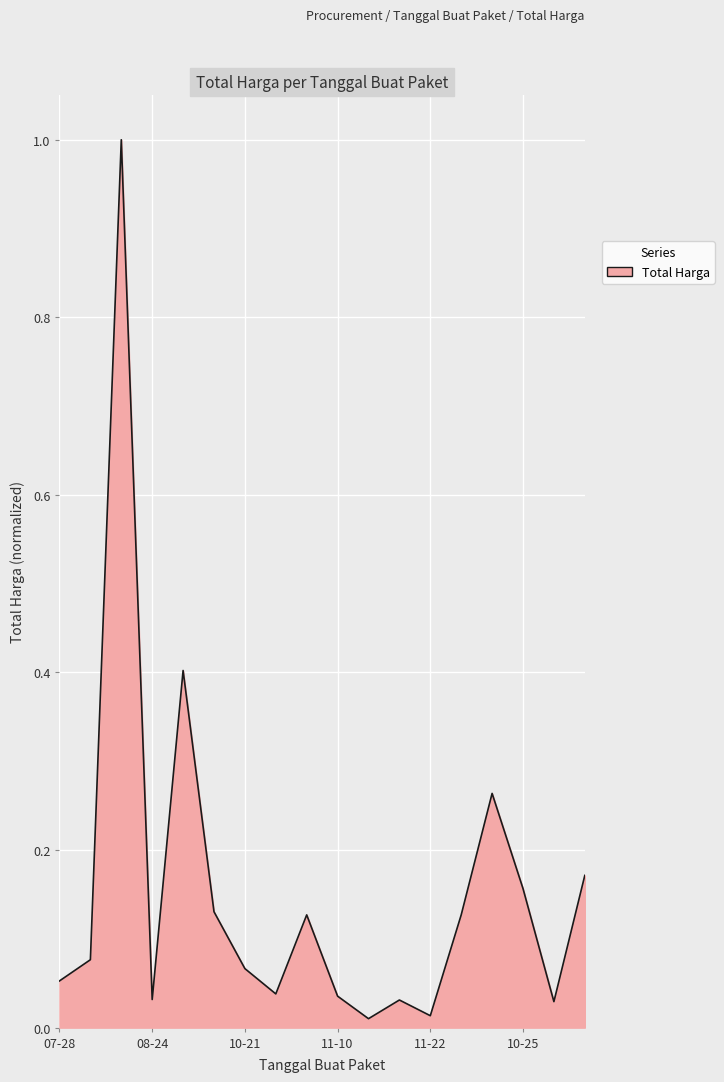

What is the maximum value shown in the chart?

1.0